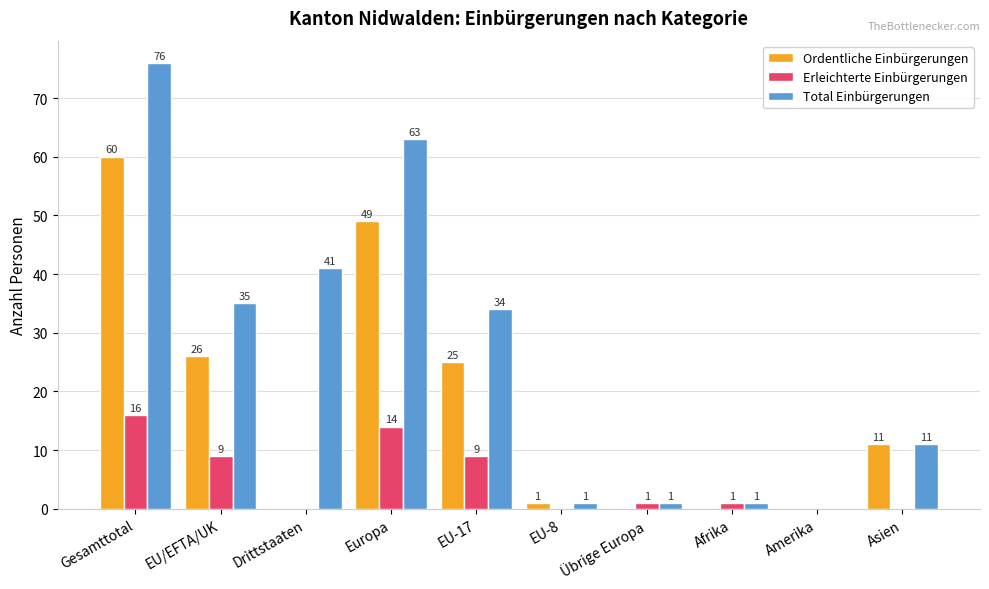

Reading right to left, transcribe all the data shown in this chart.

Ordentliche Einbürgerungen: Asien=11	Amerika=0	Afrika=0	Übrige Europa=0	EU-8=1	EU-17=25	Europa=49	Drittstaaten=0	EU/EFTA/UK=26	Gesamttotal=60
Erleichterte Einbürgerungen: Asien=0	Amerika=0	Afrika=1	Übrige Europa=1	EU-8=0	EU-17=9	Europa=14	Drittstaaten=0	EU/EFTA/UK=9	Gesamttotal=16
Total Einbürgerungen: Asien=11	Amerika=0	Afrika=1	Übrige Europa=1	EU-8=1	EU-17=34	Europa=63	Drittstaaten=41	EU/EFTA/UK=35	Gesamttotal=76